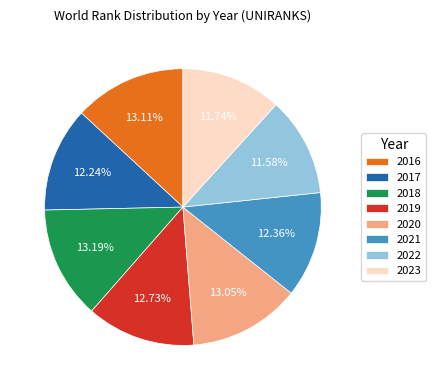

Does any single category account for the majority?

No